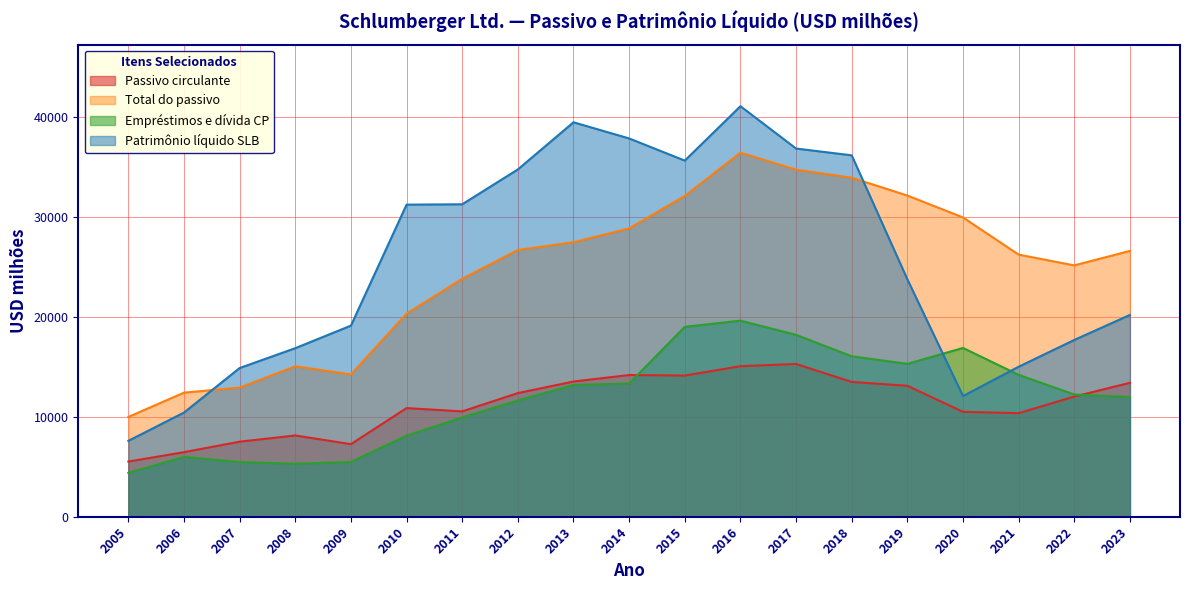

What is the difference between the maximum and minimum values in the Passivo circulante series?

9767